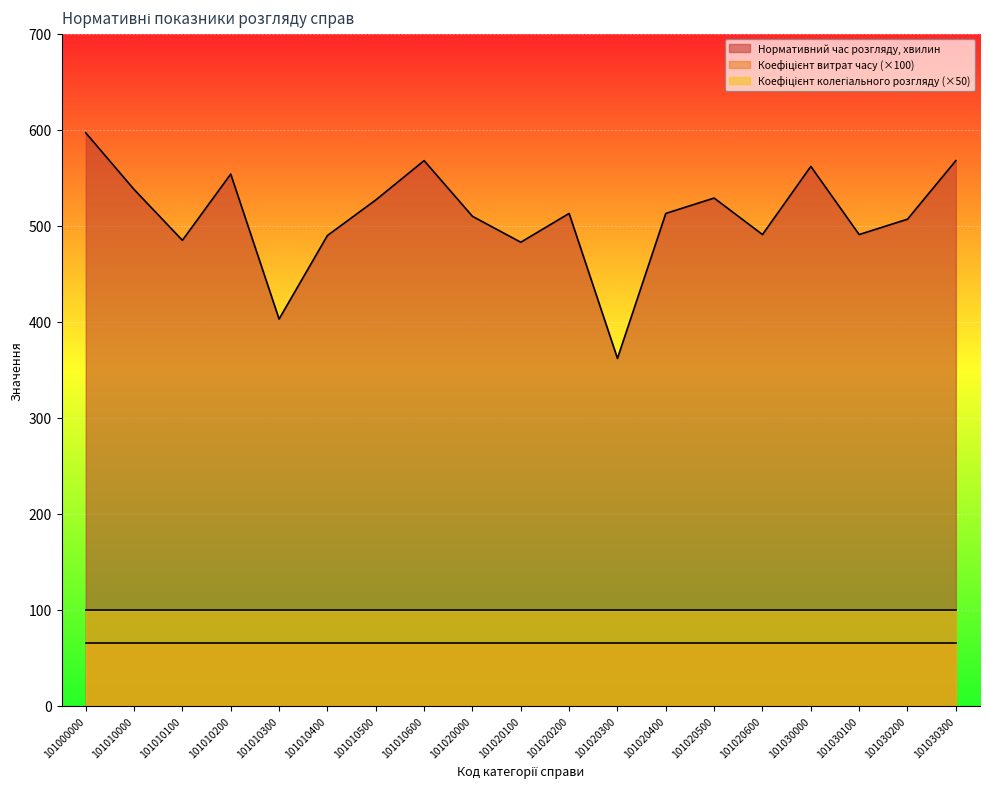

How many series are shown in this chart?

3